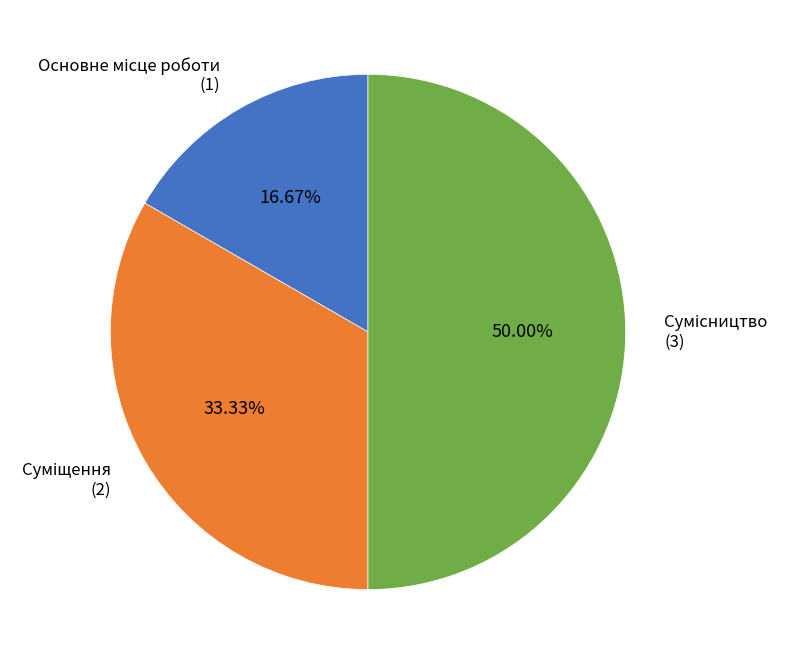

Which has a higher value, Основне місце роботи or Сумісництво?

Сумісництво